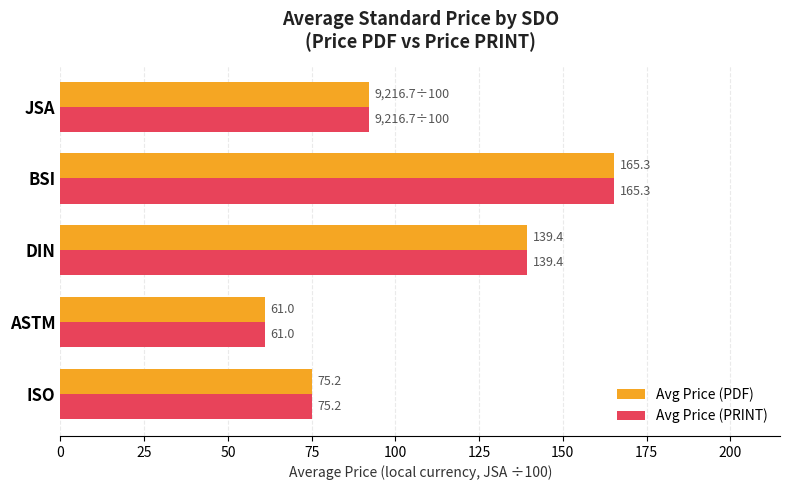

What is the lowest value of the Avg Price (PRINT) series?

61.0